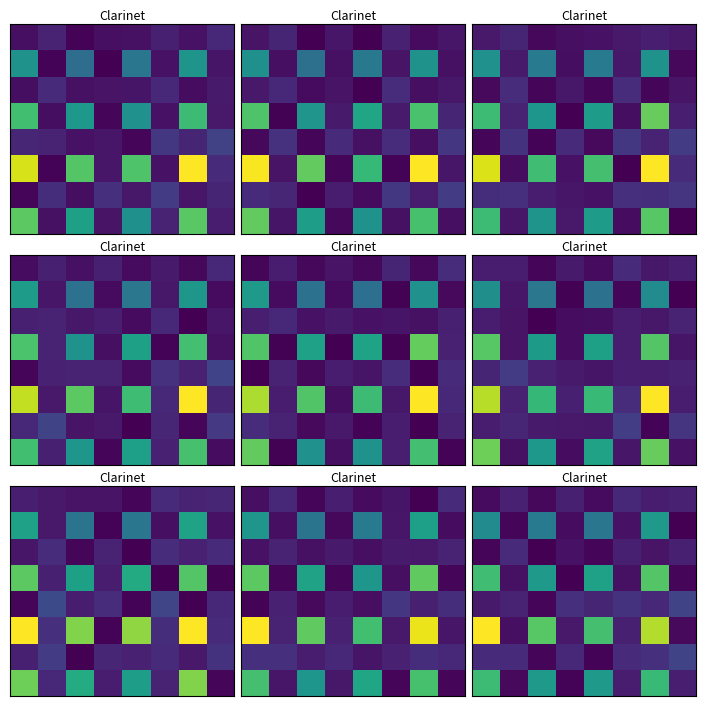

Count the number of data series in this chart.

8